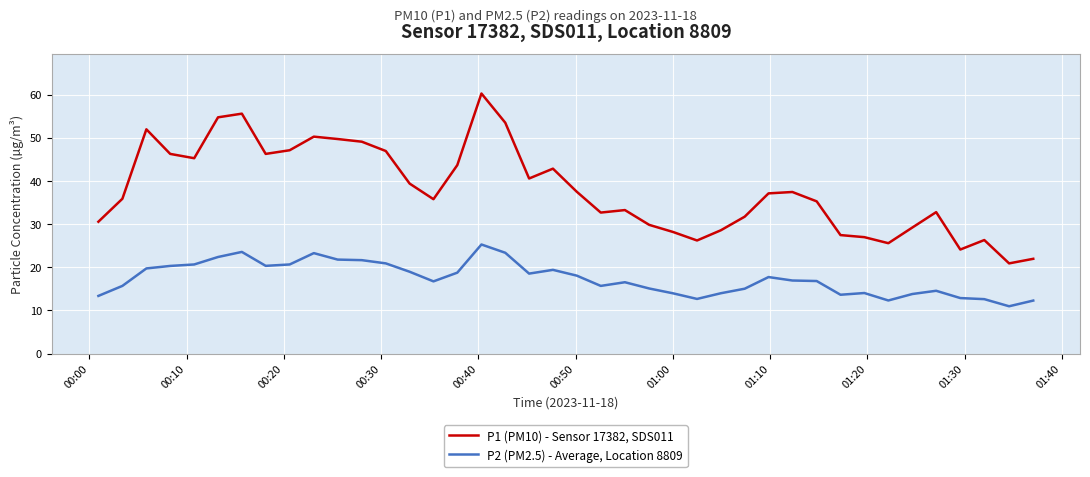

Which series has the largest range (max minus min)?

P1 (PM10) - Sensor 17382, SDS011